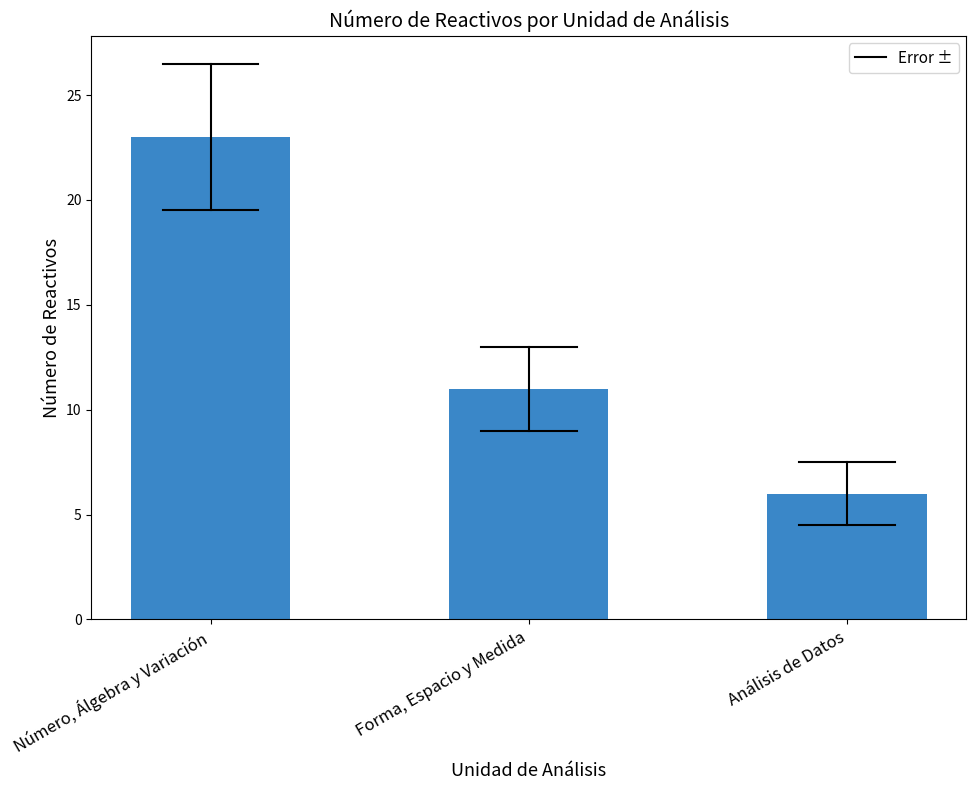

What is the label of the 1st bar from the left?

Número, Álgebra y Variación